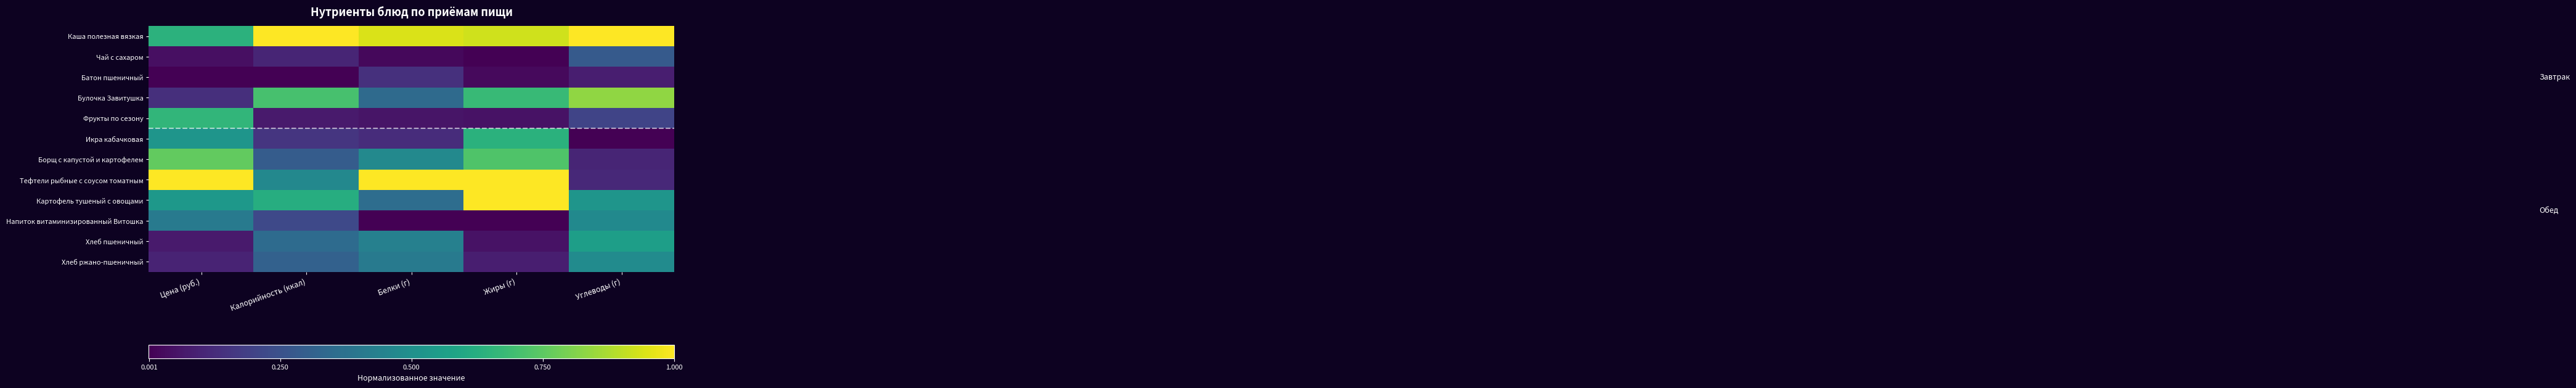

Reading left to right, extract all data points from this chart.

Каша полезная вязкая: Цена (руб.)=0.6	Калорийность (ккал)=1.0	Белки (г)=0.9	Жиры (г)=0.9	Углеводы (г)=1.0
Чай с сахаром: Цена (руб.)=0.0	Калорийность (ккал)=0.1	Белки (г)=0.0	Жиры (г)=0.0	Углеводы (г)=0.3
Батон пшеничный: Цена (руб.)=0.0	Калорийность (ккал)=0.0	Белки (г)=0.1	Жиры (г)=0.0	Углеводы (г)=0.1
Булочка Завитушка: Цена (руб.)=0.1	Калорийность (ккал)=0.7	Белки (г)=0.3	Жиры (г)=0.7	Углеводы (г)=0.8
Фрукты по сезону: Цена (руб.)=0.7	Калорийность (ккал)=0.1	Белки (г)=0.1	Жиры (г)=0.0	Углеводы (г)=0.2
Икра кабачковая: Цена (руб.)=0.5	Калорийность (ккал)=0.2	Белки (г)=0.1	Жиры (г)=0.6	Углеводы (г)=0.0
Борщ с капустой и картофелем: Цена (руб.)=0.8	Калорийность (ккал)=0.3	Белки (г)=0.5	Жиры (г)=0.7	Углеводы (г)=0.1
Тефтели рыбные с соусом томатным: Цена (руб.)=1.0	Калорийность (ккал)=0.5	Белки (г)=1.0	Жиры (г)=1.0	Углеводы (г)=0.1
Картофель тушеный с овощами: Цена (руб.)=0.5	Калорийность (ккал)=0.6	Белки (г)=0.4	Жиры (г)=1.0	Углеводы (г)=0.5
Напиток витаминизированный Витошка: Цена (руб.)=0.4	Калорийность (ккал)=0.2	Белки (г)=0.0	Жиры (г)=0.0	Углеводы (г)=0.5
Хлеб пшеничный: Цена (руб.)=0.1	Калорийность (ккал)=0.4	Белки (г)=0.4	Жиры (г)=0.0	Углеводы (г)=0.6
Хлеб ржано-пшеничный: Цена (руб.)=0.1	Калорийность (ккал)=0.3	Белки (г)=0.4	Жиры (г)=0.1	Углеводы (г)=0.5